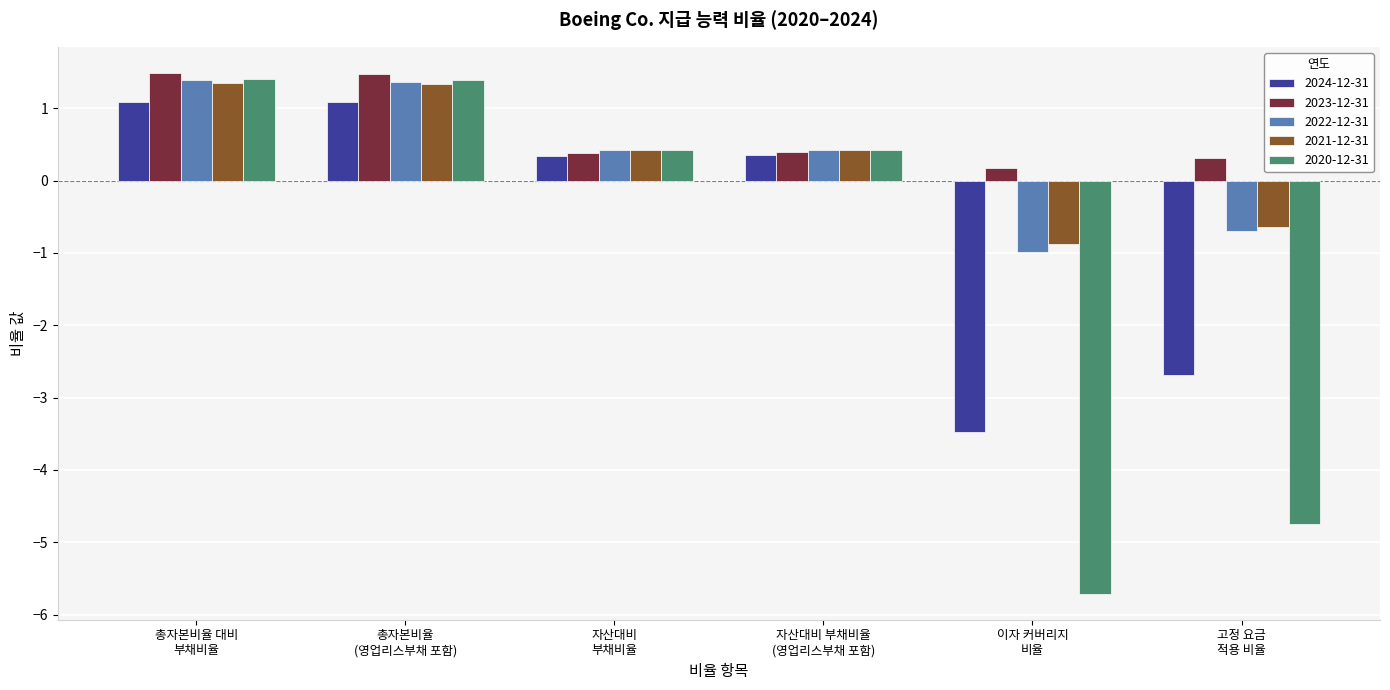

What position from the left is 자산대비
부채비율?

3